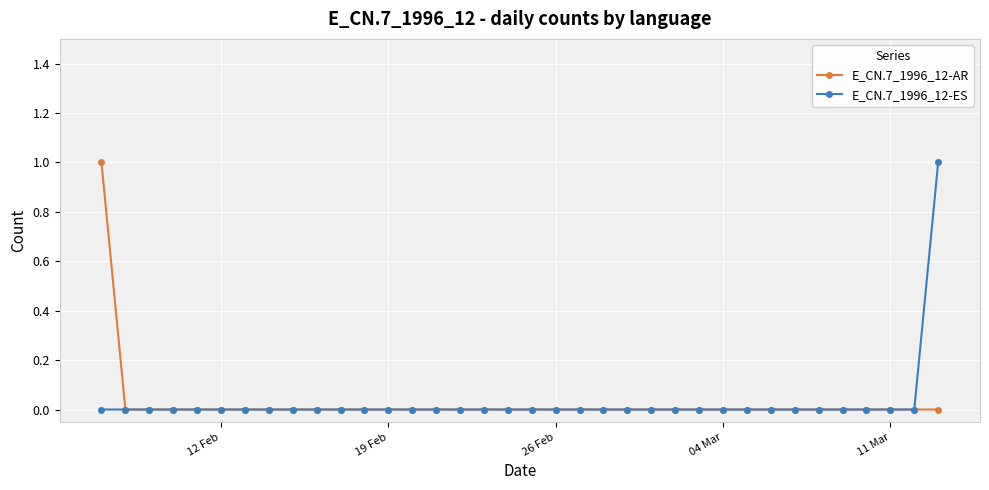

What are all the series names shown in the legend?

E_CN.7_1996_12-AR, E_CN.7_1996_12-ES